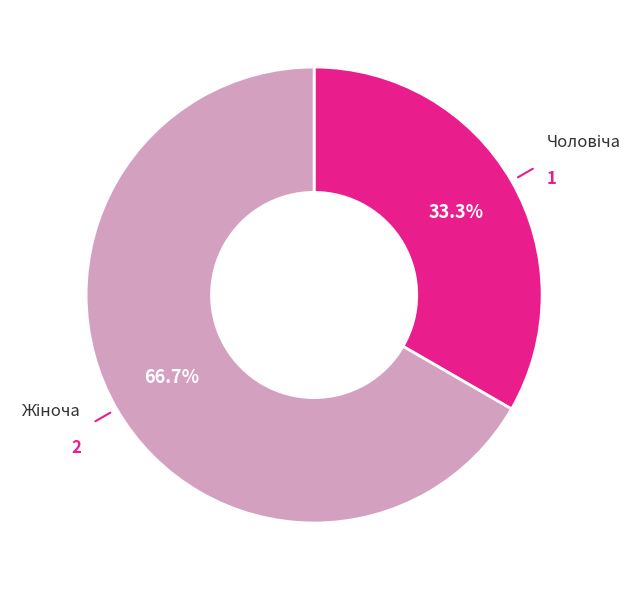

Is there a majority slice in this chart?

Yes